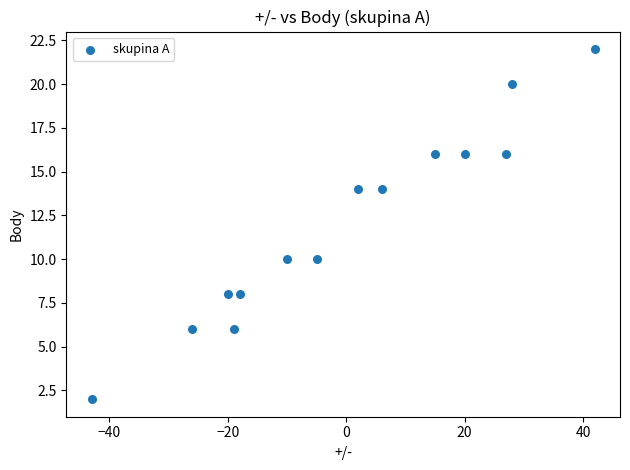

What is the range of X values (max minus min)?

85